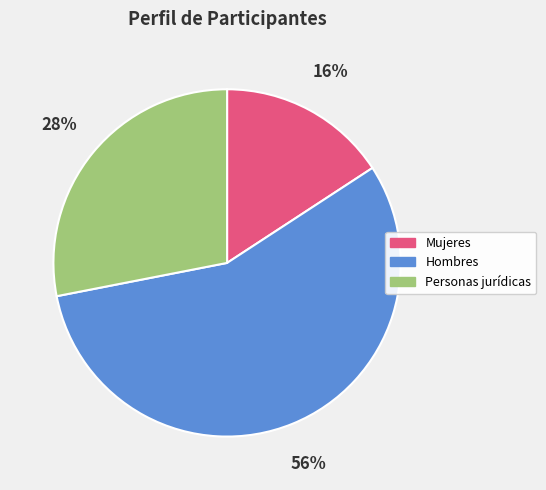

True or false: Hombres accounts for 56% of the total.

True